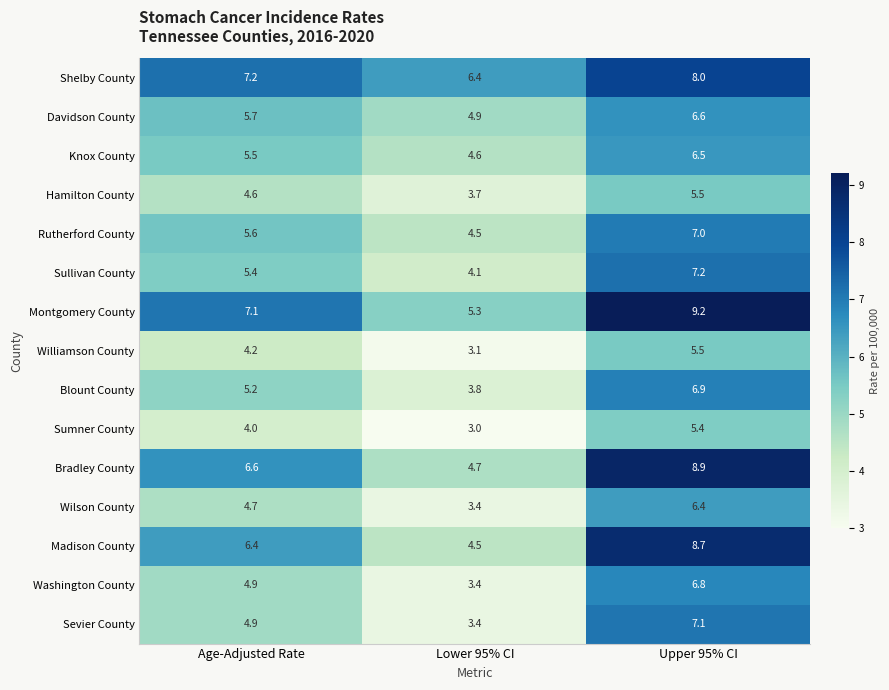

What is the total value across all series at Lower 95% CI?

62.8